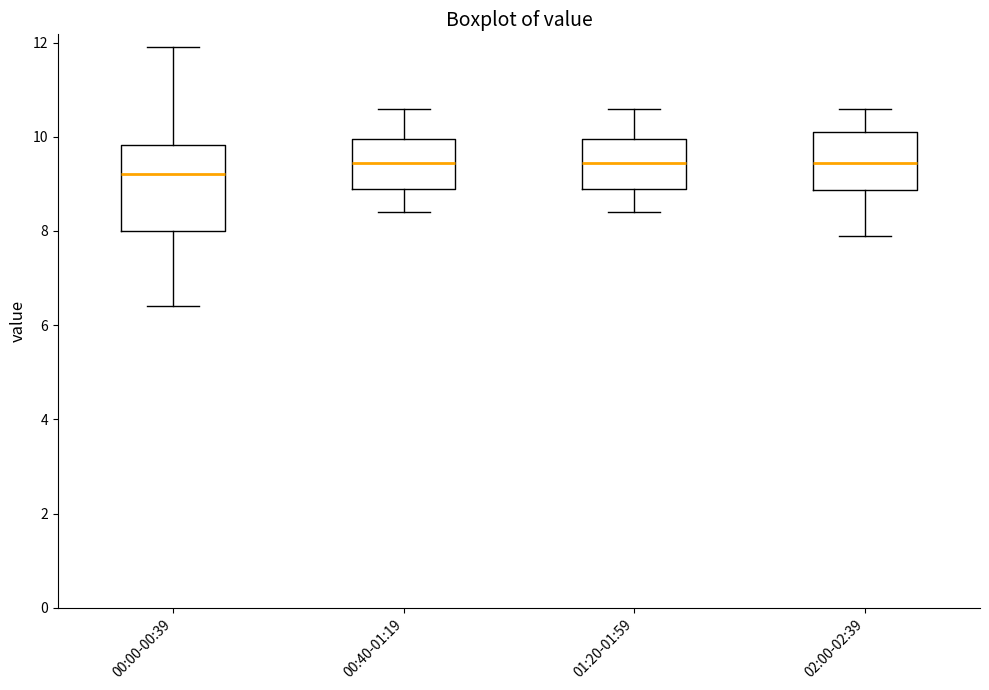

Comparing the boxes themselves (not the whiskers), which one is the tallest?

00:00-00:39